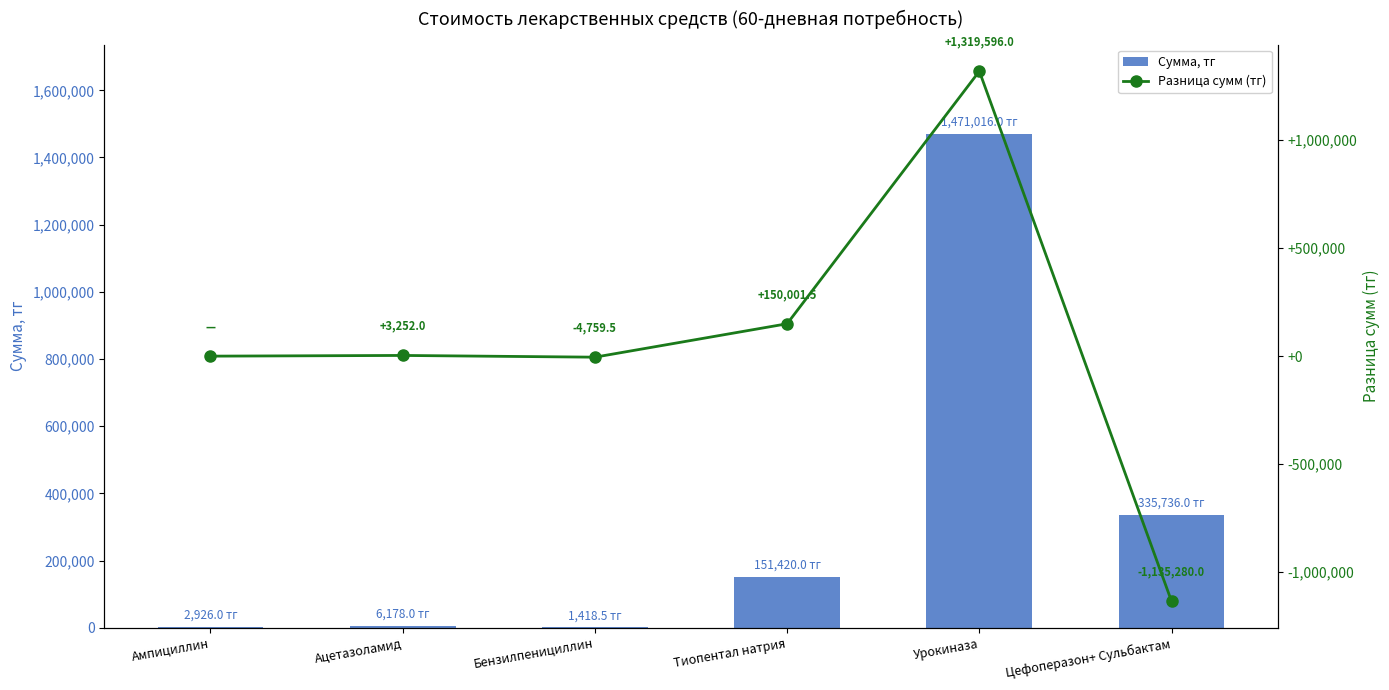

Which series has the largest range (max minus min)?

Разница сумм (тг)